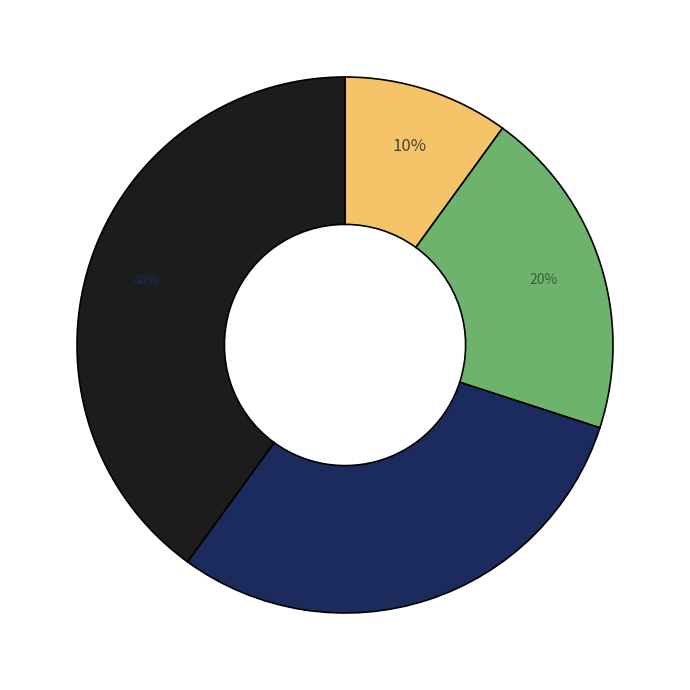

How many slices are in this pie chart?

4